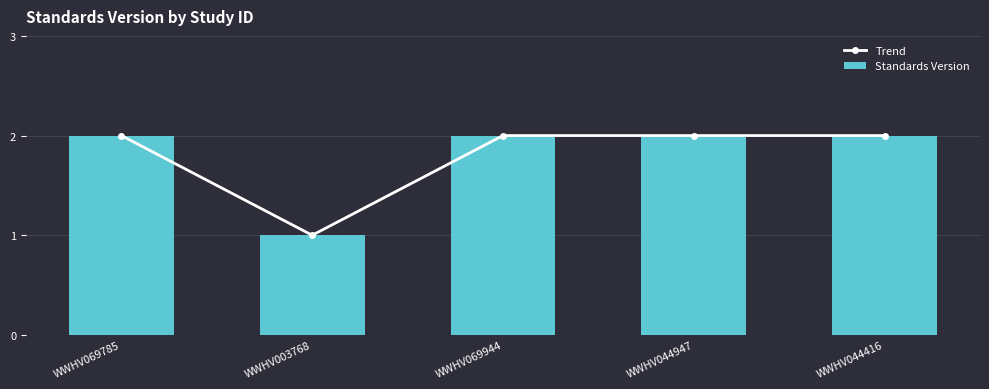

Count the Trend values in the range 2 to 3.

4